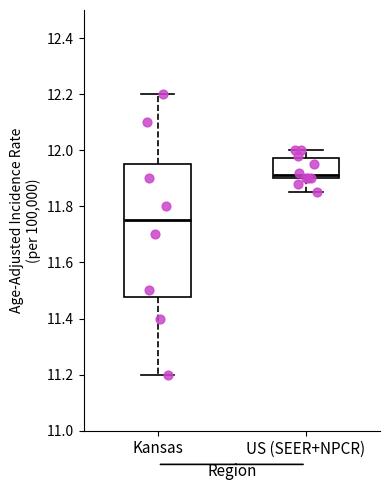

Reading left to right, read every box against the y-axis: the position of its median line, the range the box covers, and the ends of its whiskers. The values are not printed on the chart, so give them approximately, as read against the axis.

Kansas: median 11.76, box 11.48 to 11.96, whiskers 11.20 to 12.20
US (SEER+NPCR): median 11.92, box 11.90 to 11.98, whiskers 11.86 to 12.00